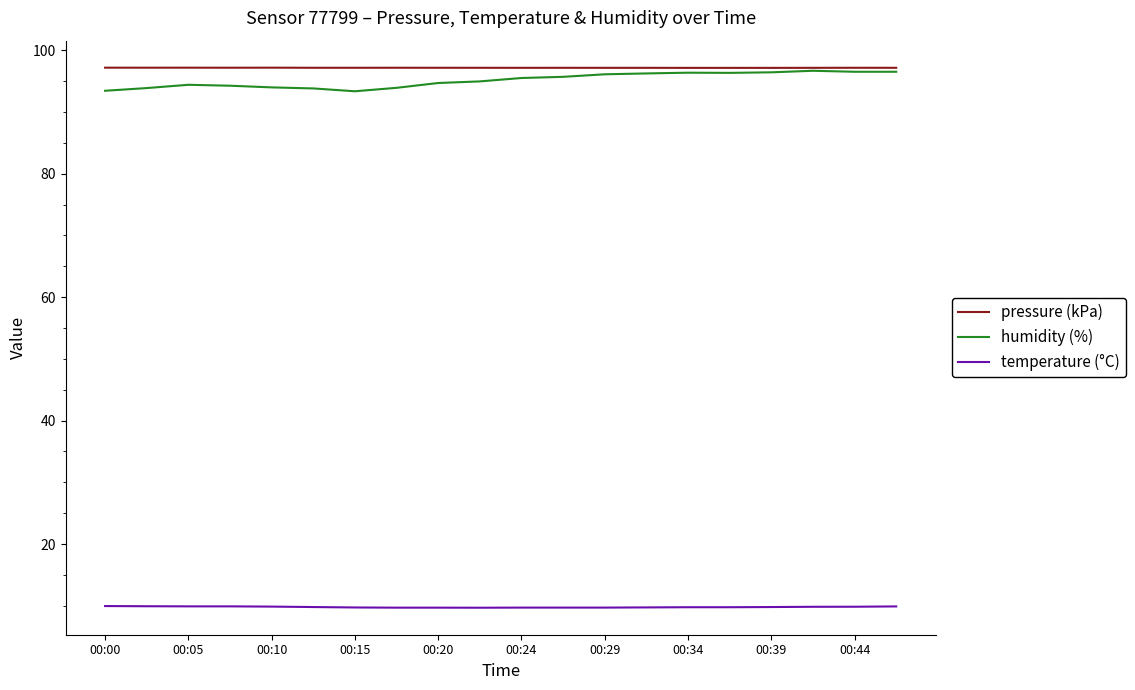

What is the minimum value shown in the chart?

9.7